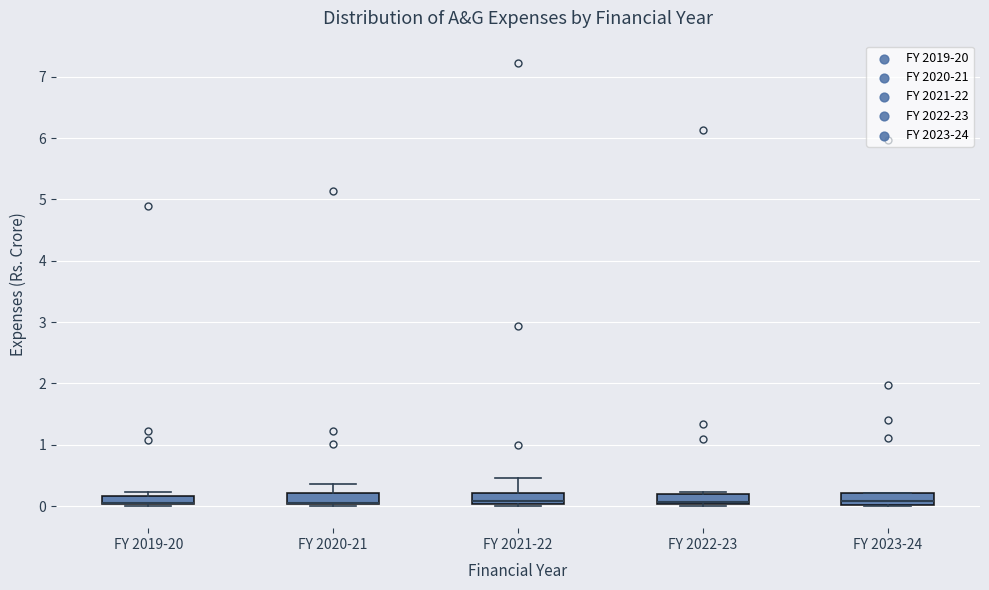

Where does the median line of the box for FY 2022-23 sit on the y-axis? The values are not printed on the chart, so give them approximately, as read against the axis.

0.1